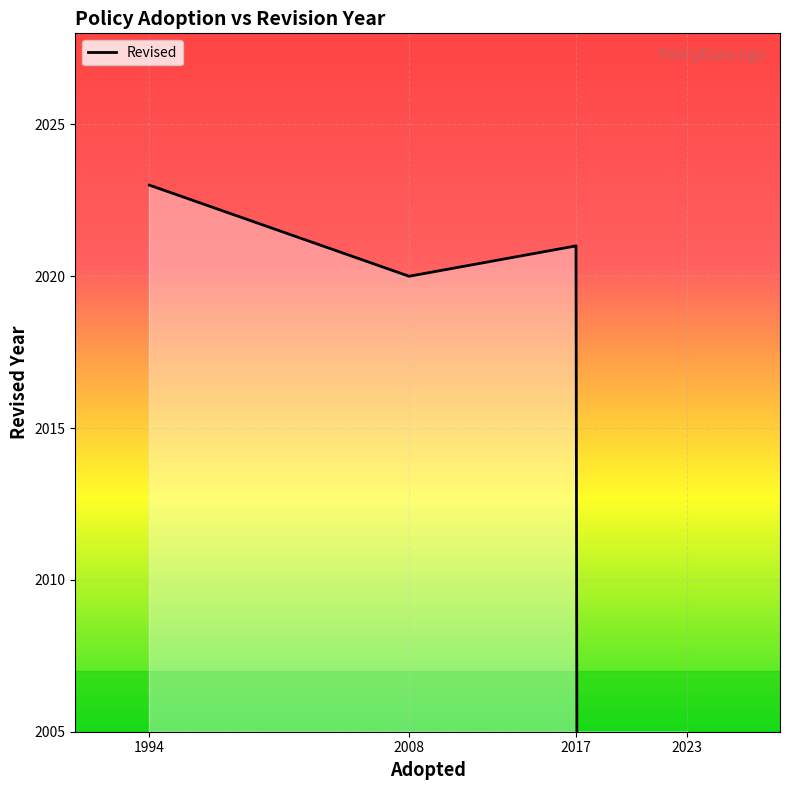

List the labels in order of value, smallest first.

2023, 2008, 2017, 1994